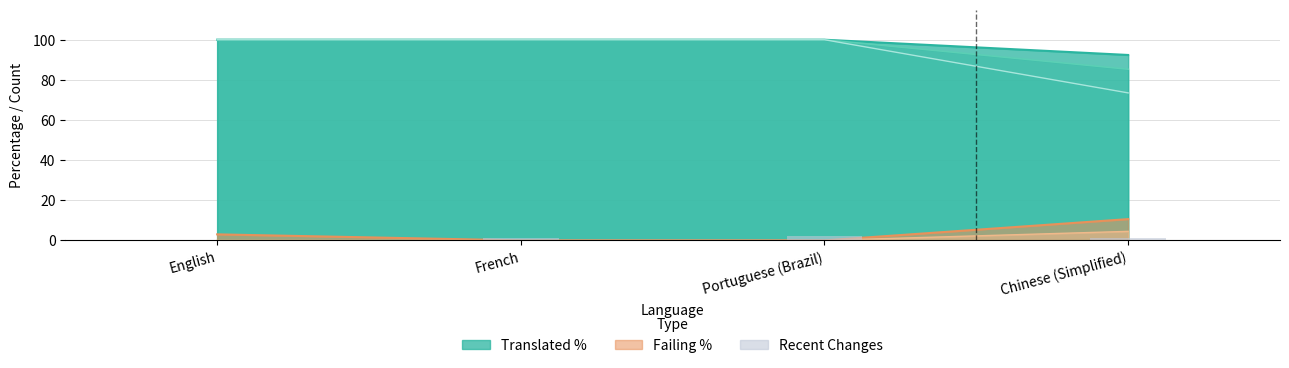

What is the difference between the maximum and minimum values?

2